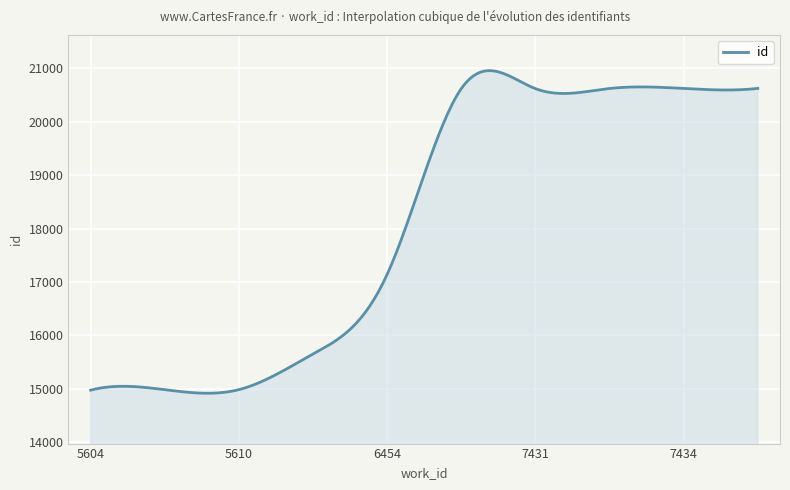

What is the minimum value shown in the chart?

14918.4